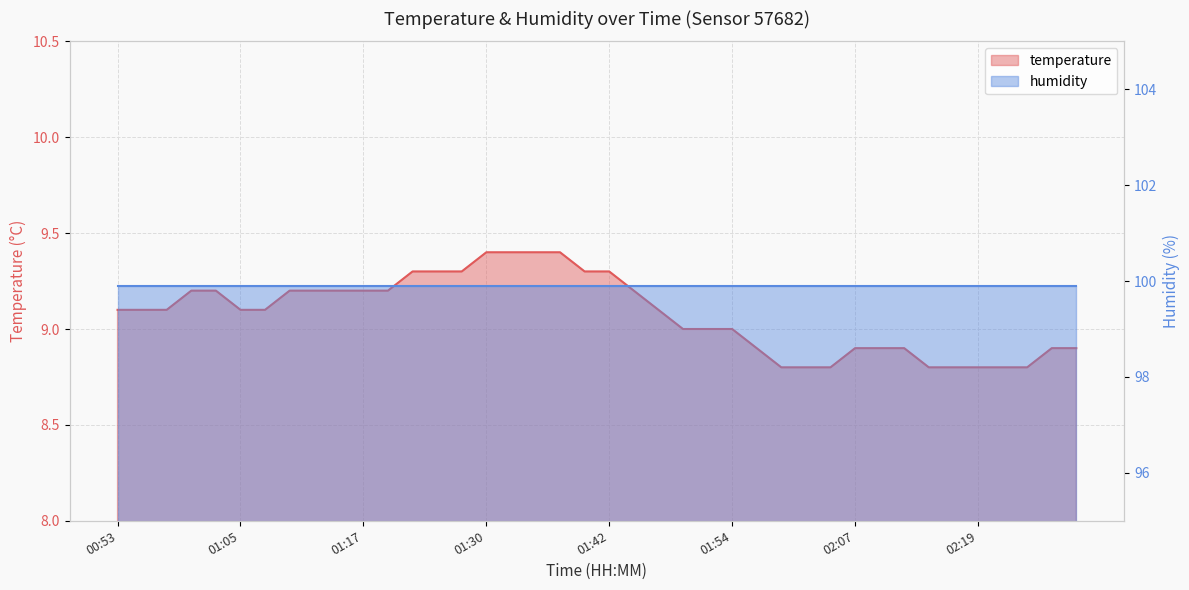

Reading right to left, what are all the values shown in this chart?

8.9	8.9	8.8	8.8	8.8	8.8	8.8	8.9	8.9	8.9	8.8	8.8	8.8	8.9	9.0	9.0	9.0	9.1	9.2	9.3	9.3	9.4	9.4	9.4	9.4	9.3	9.3	9.3	9.2	9.2	9.2	9.2	9.2	9.1	9.1	9.2	9.2	9.1	9.1	9.1